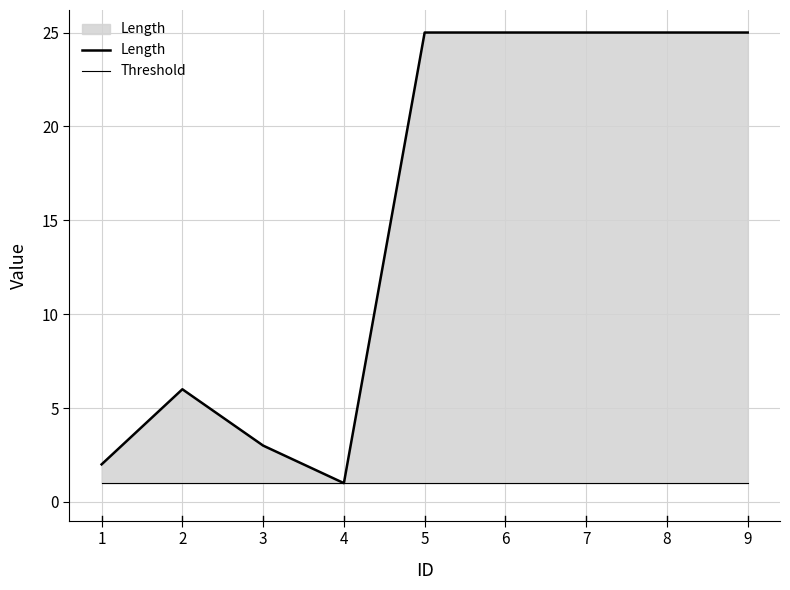

Which series has the largest range (max minus min)?

Length